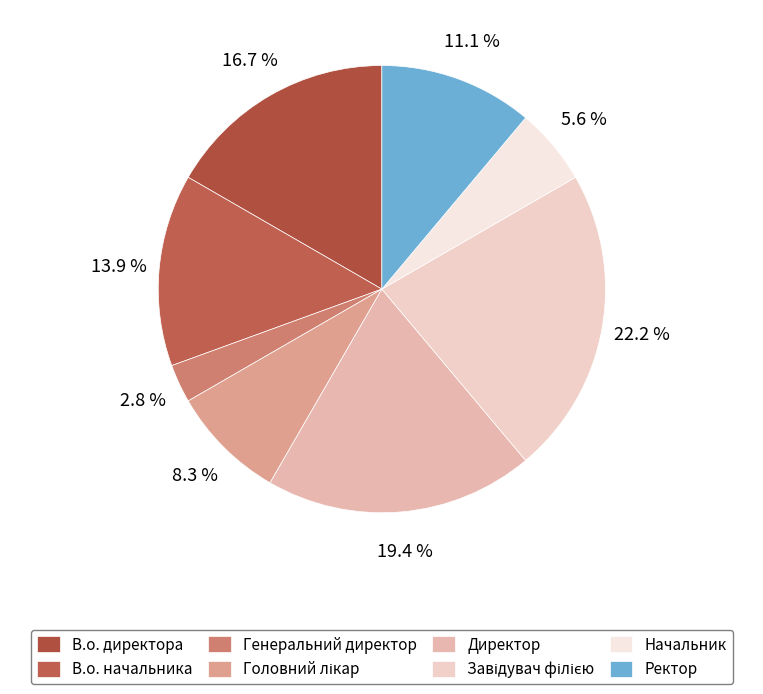

To the nearest percent, what is the average slice percentage?

12%